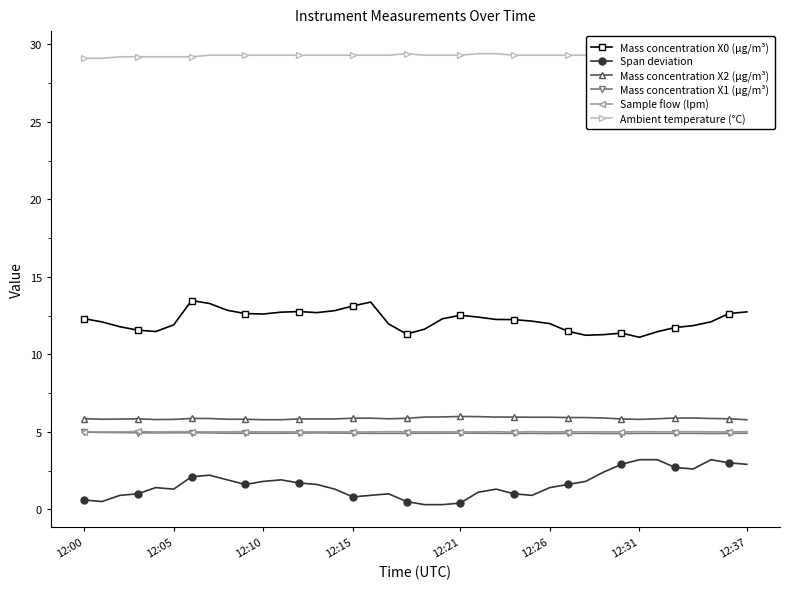

True or false: Span deviation has more than 1 interior local peaks.

True